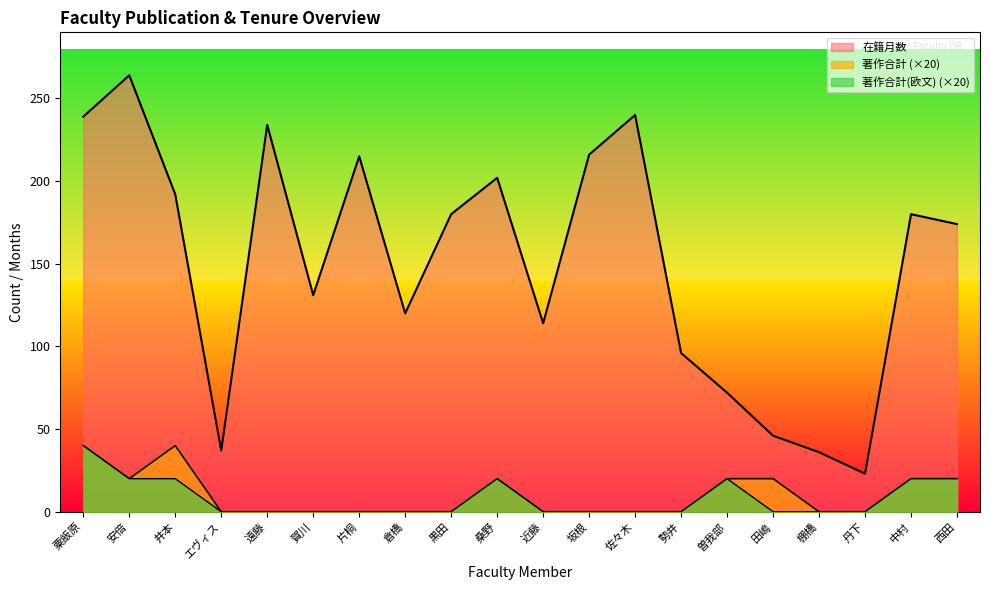

The value of 在籍月数 at 粟飯原 is 156. True or false?

False